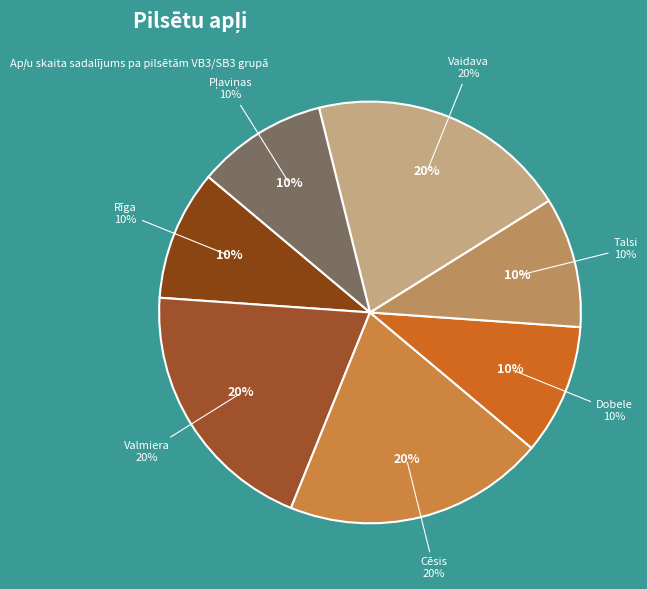

Which has a higher value, Dobele or Vaidava?

Vaidava